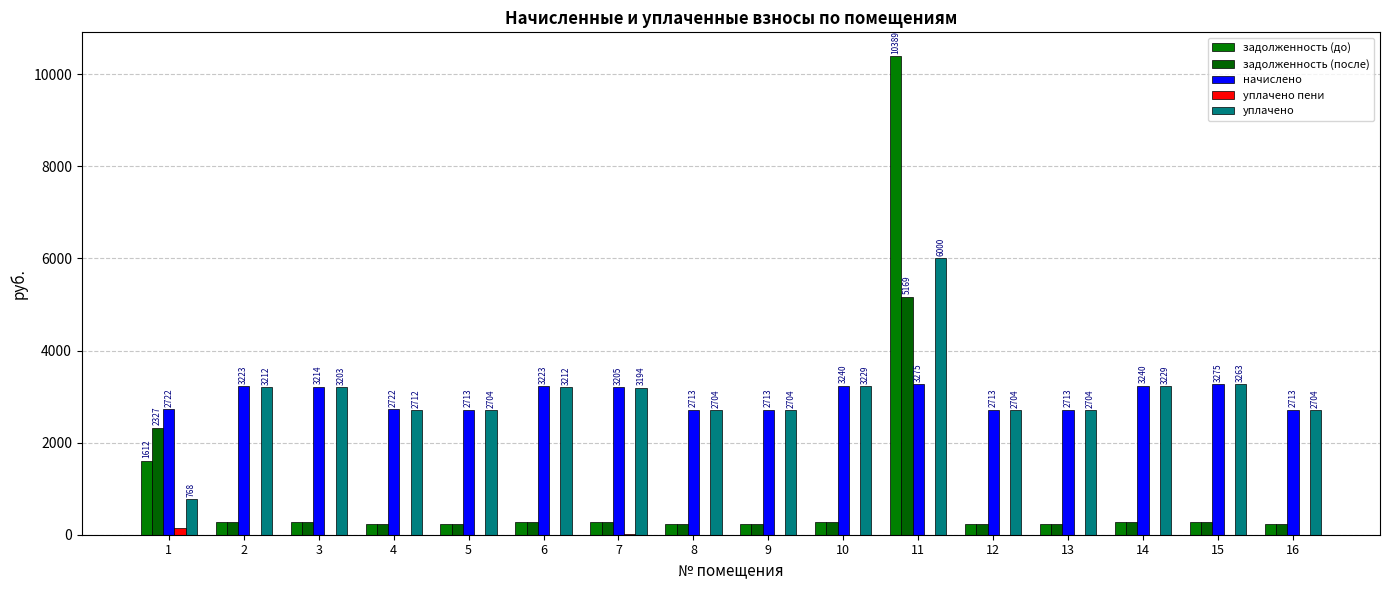

Is the value of задолженность (после) at 10 greater than the value of уплачено at 4?

No